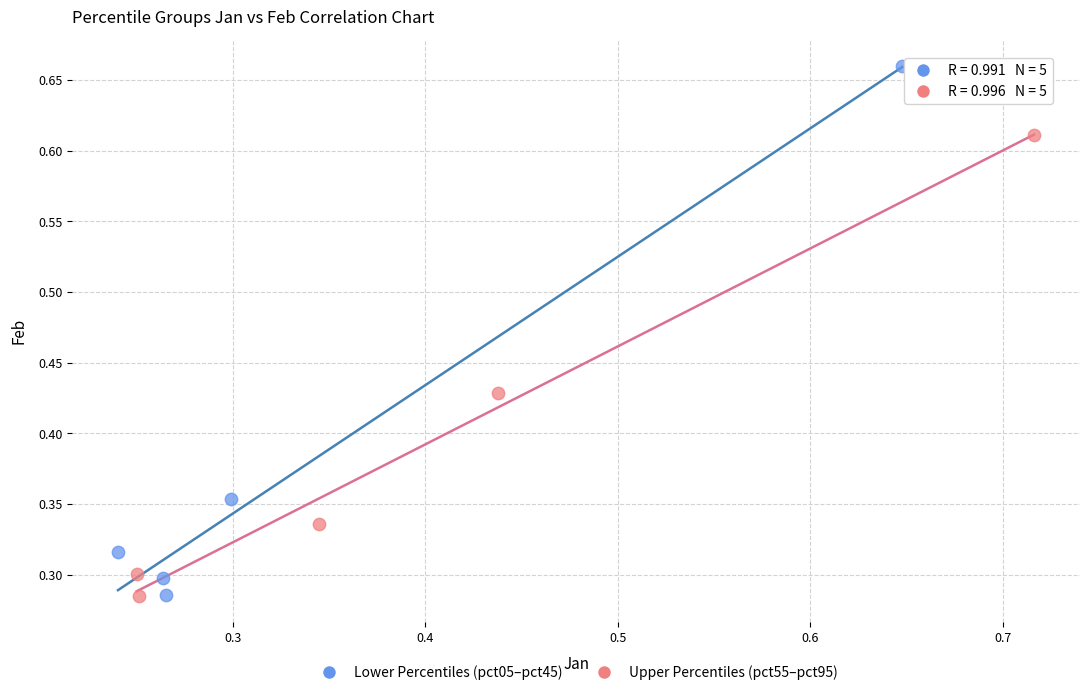

What are all the series names shown in the legend?

Lower Percentiles (pct05–pct45), Upper Percentiles (pct55–pct95)